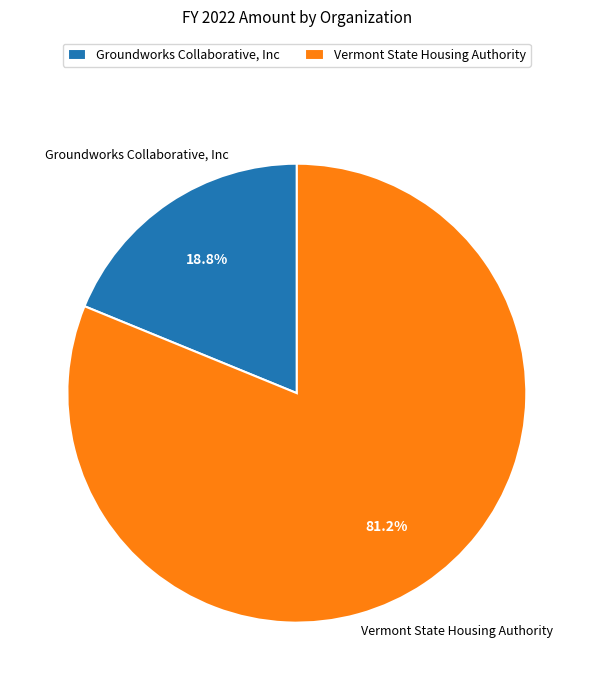

Rank the categories by value from lowest to highest.

Groundworks Collaborative, Inc, Vermont State Housing Authority